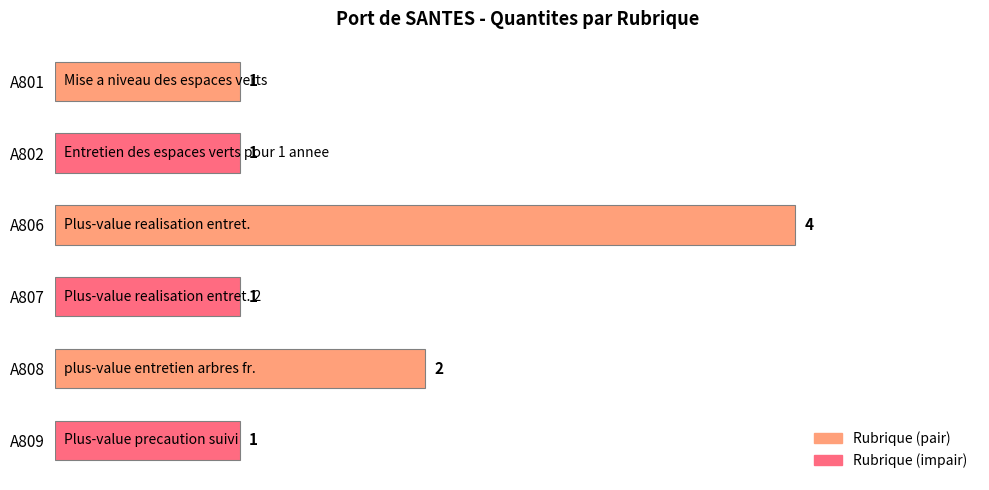

Reading top to bottom, transcribe all the data shown in this chart.

A801=1	A802=1	A806=4	A807=1	A808=2	A809=1